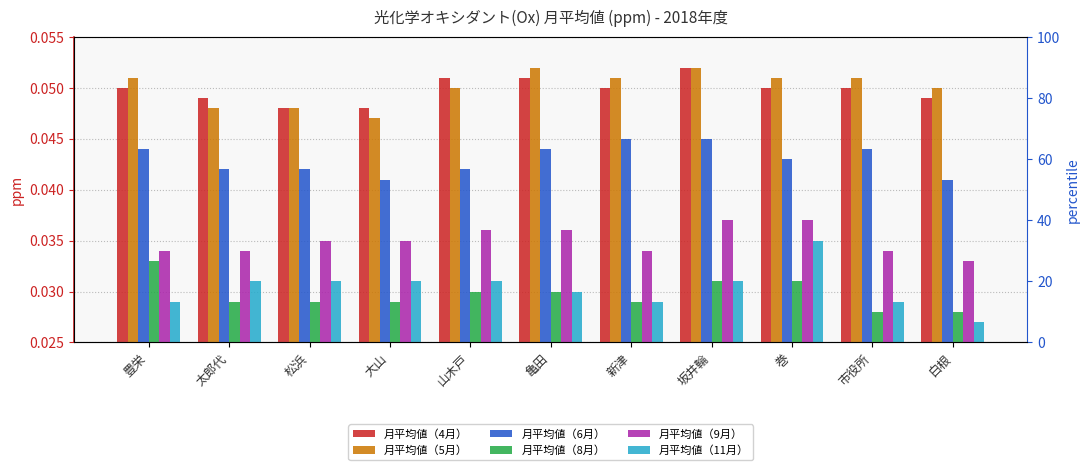

What is the sum of all 月平均値（6月） values?

0.5